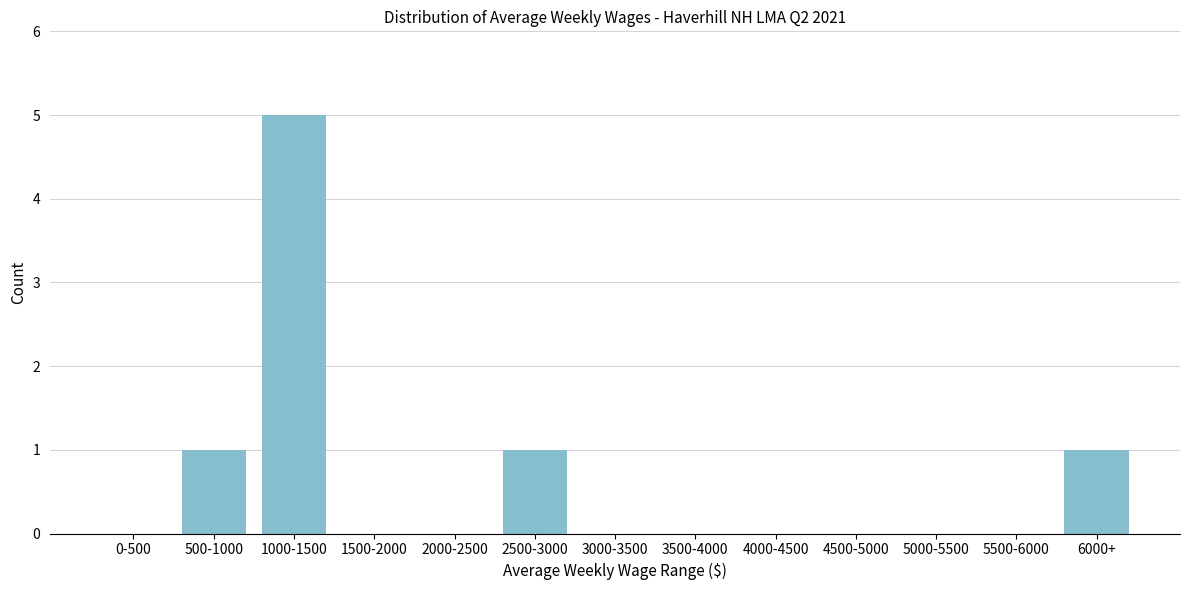

Reading left to right, extract all data points from this chart.

0-500=0	500-1000=1	1000-1500=5	1500-2000=0	2000-2500=0	2500-3000=1	3000-3500=0	3500-4000=0	4000-4500=0	4500-5000=0	5000-5500=0	5500-6000=0	6000+=1